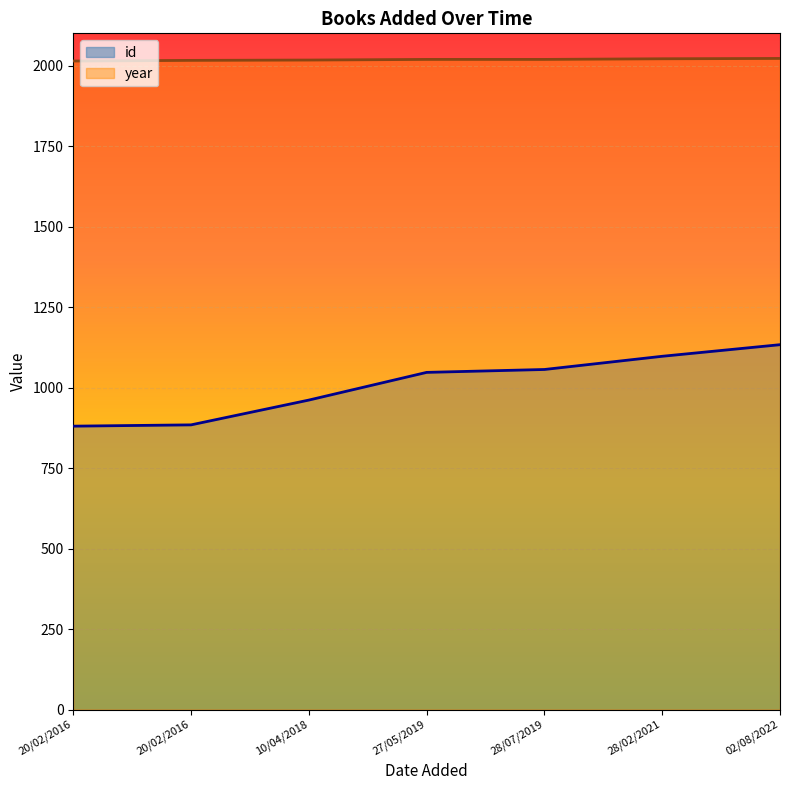

Between 28/07/2019 and 02/08/2022, which series saw the biggest shift?

id